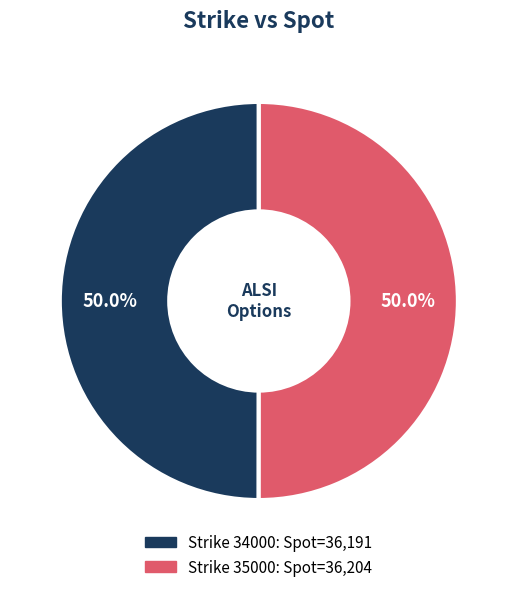

Which category has the biggest portion of the pie?

35000